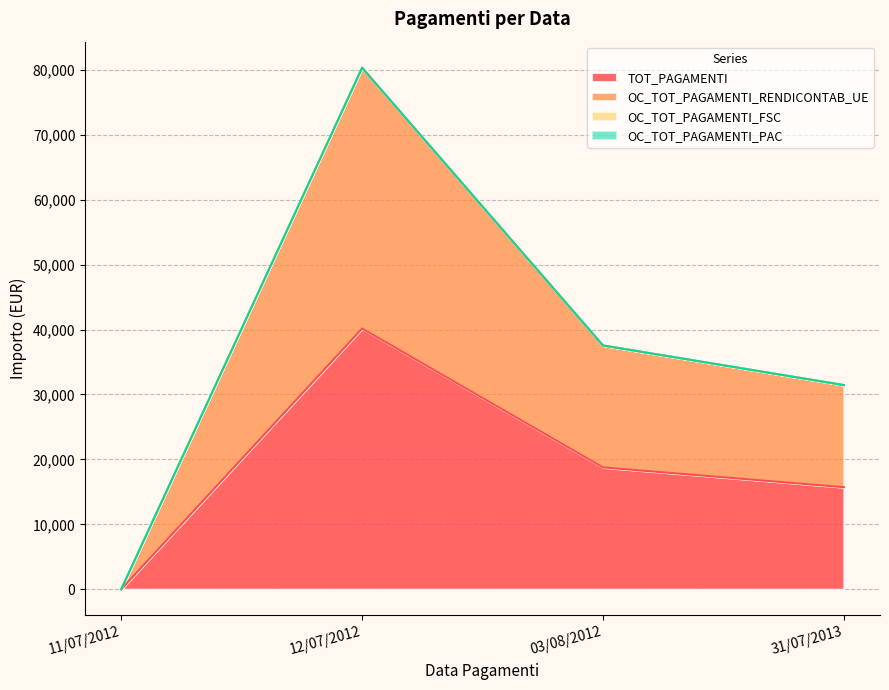

What position from the right is 31/07/2013?

1